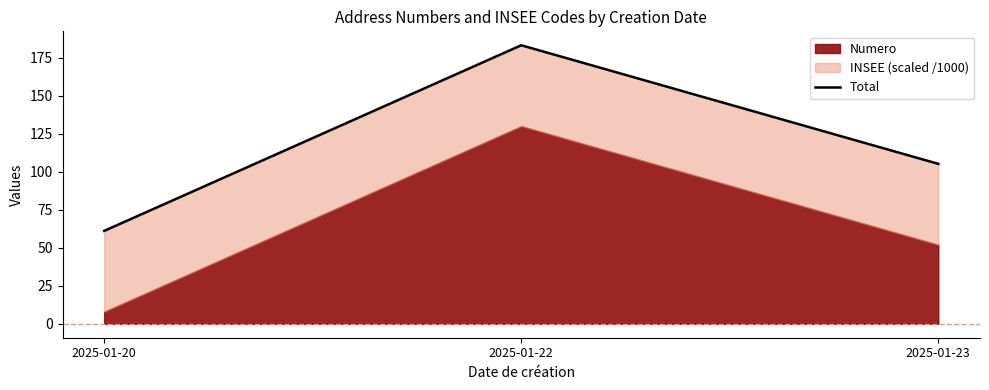

Reading left to right, what are all the values shown in this chart?

61.1	183.1	105.1